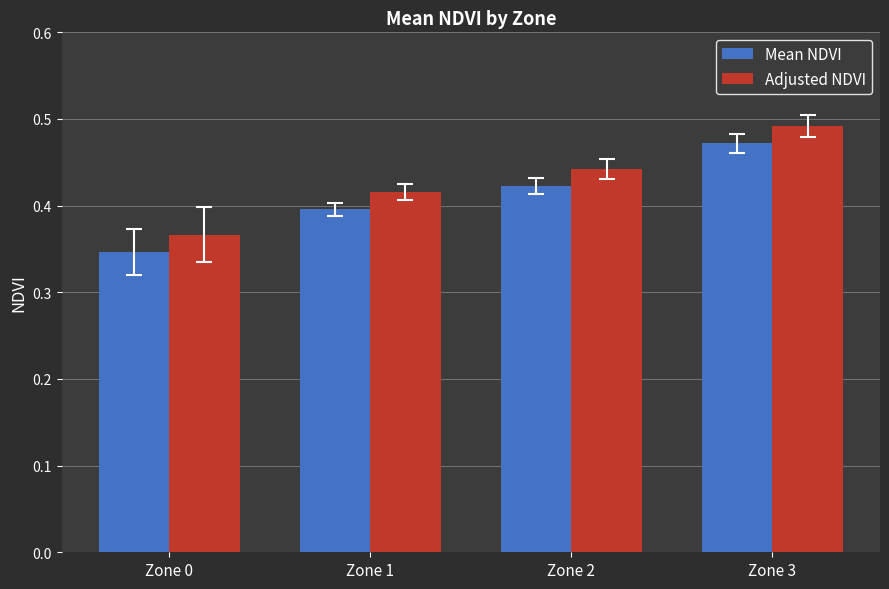

Which category has the lowest value in the Mean NDVI series?

Zone 0